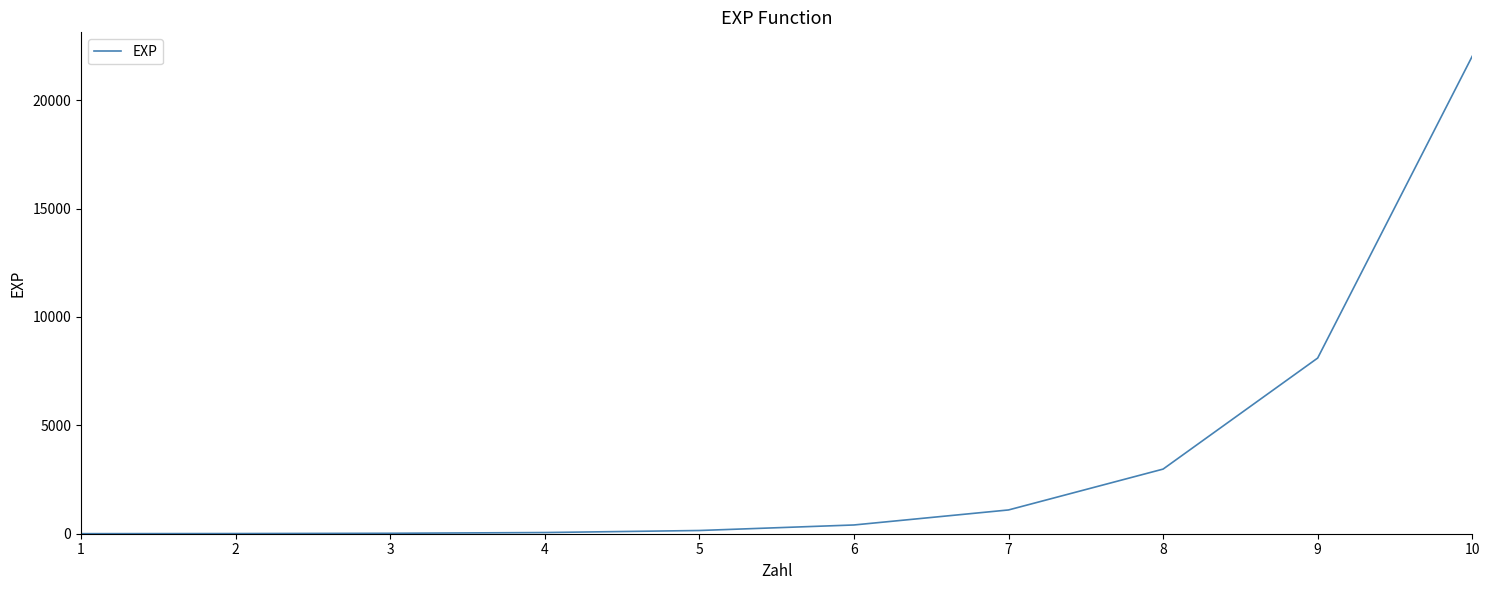

What is the maximum value shown in the chart?

22026.5